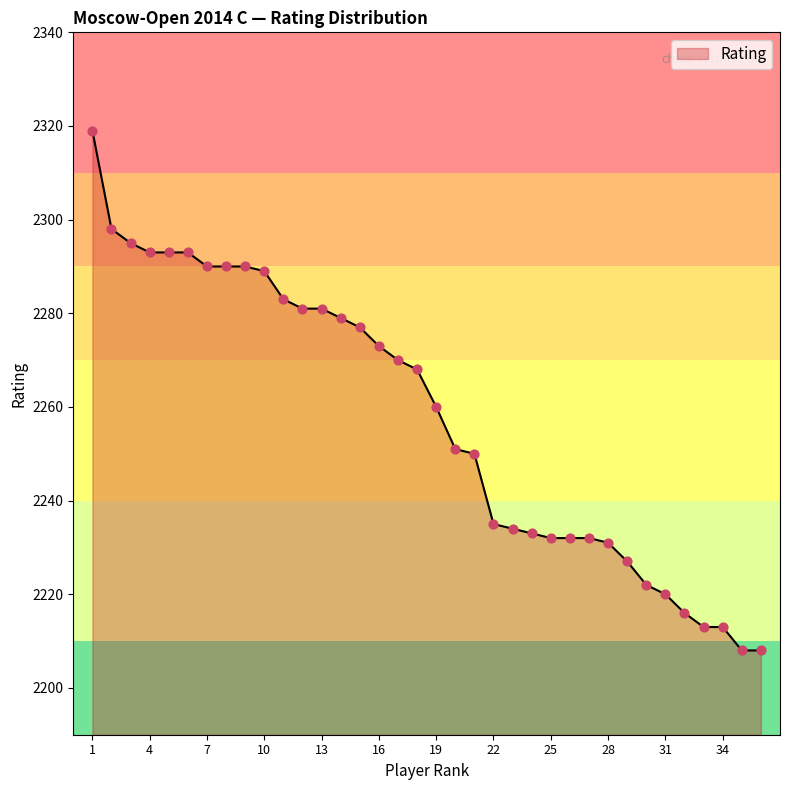

What is the maximum value shown in the chart?

2319